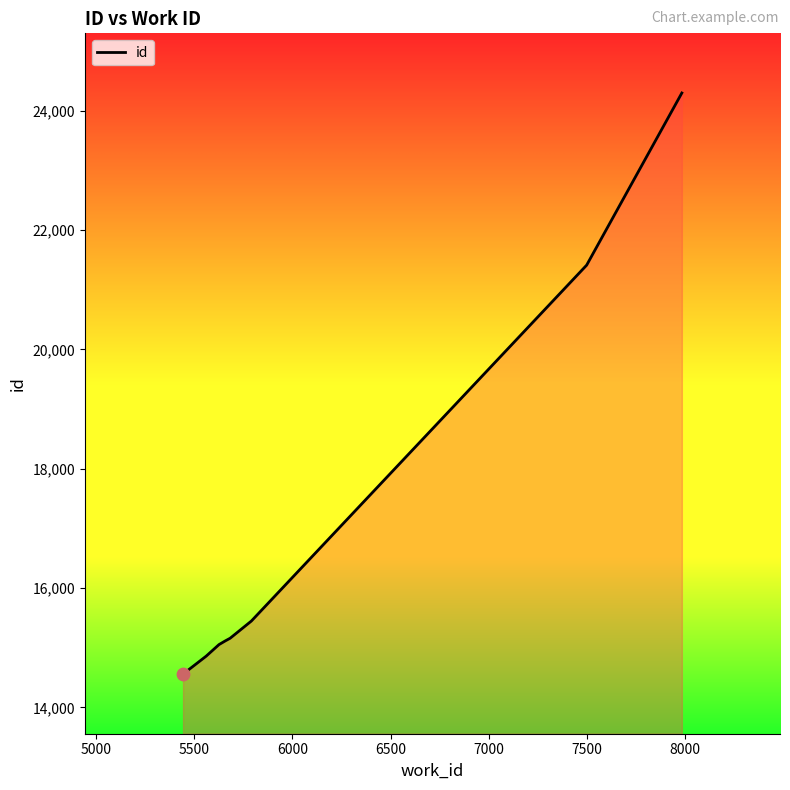

What is the maximum value shown in the chart?

24299